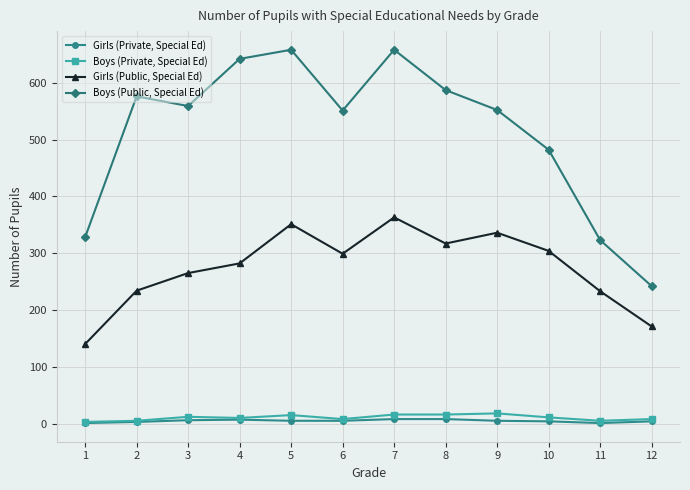

True or false: Girls (Public, Special Ed) and Boys (Private, Special Ed) cross at least once.

False